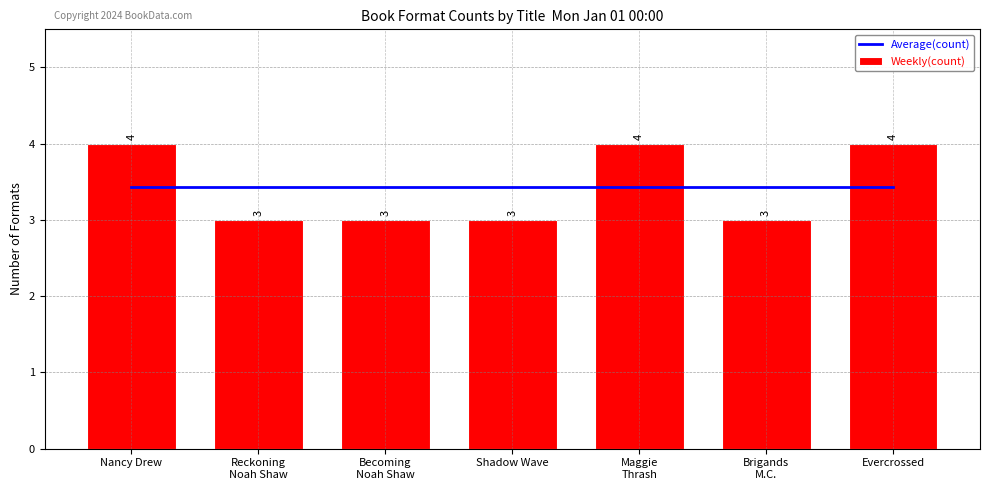

How many data points does each series have?

7